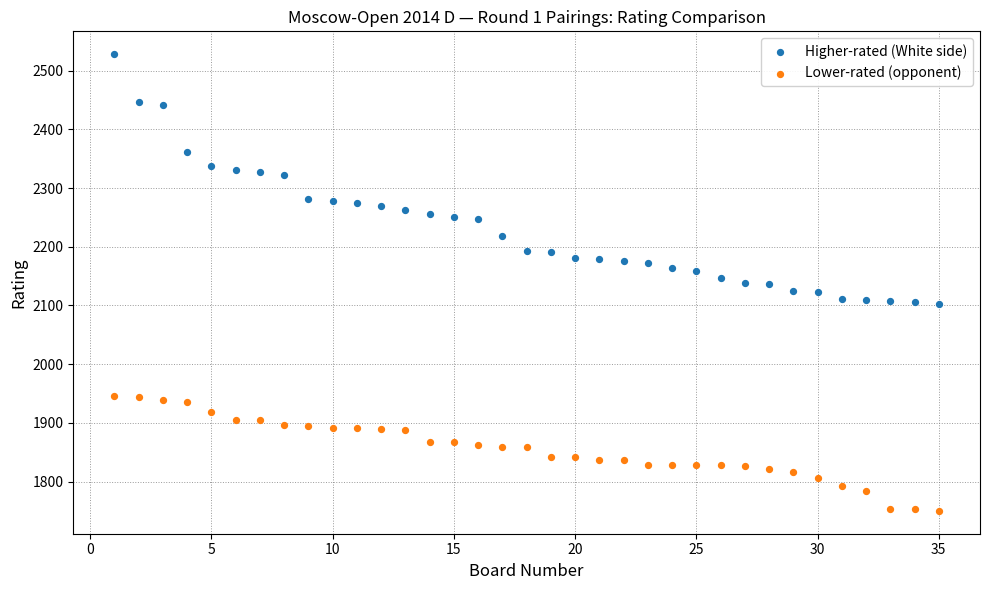

What are all the series names shown in the legend?

Higher-rated (White side), Lower-rated (opponent)